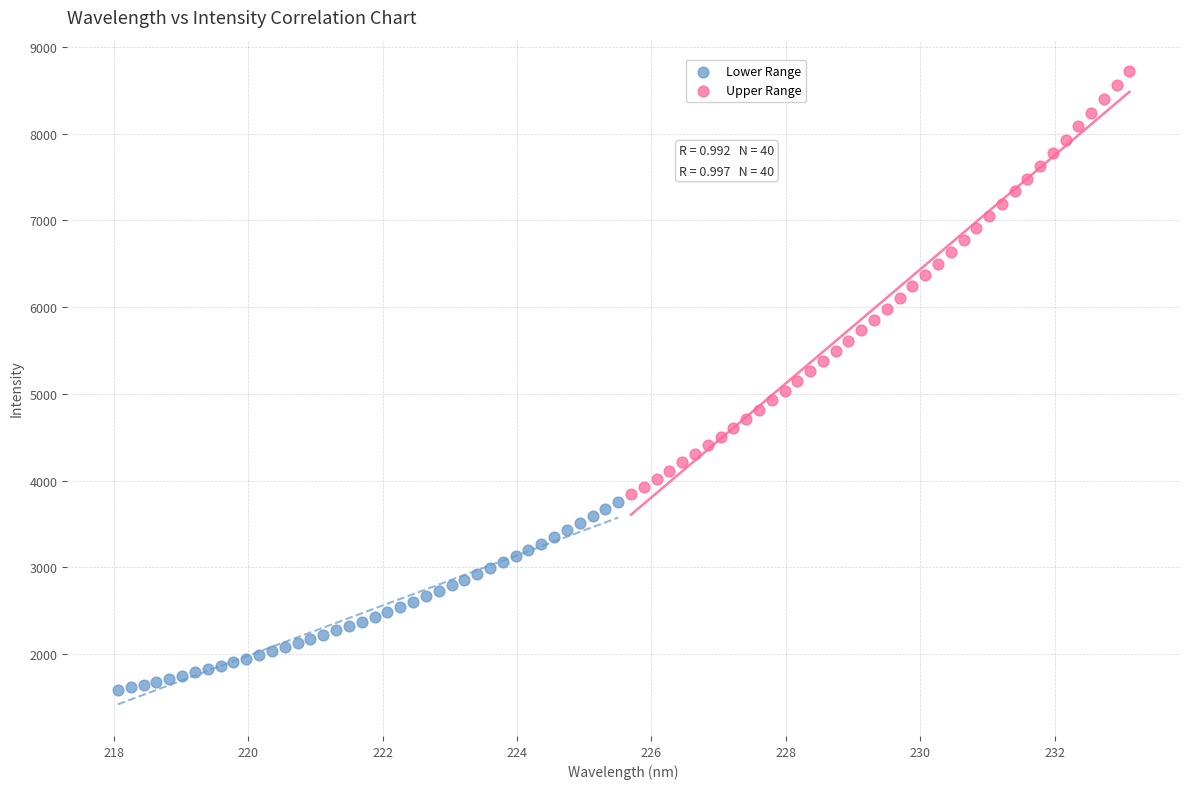

Which series has the widest spread of Y values?

Upper Range